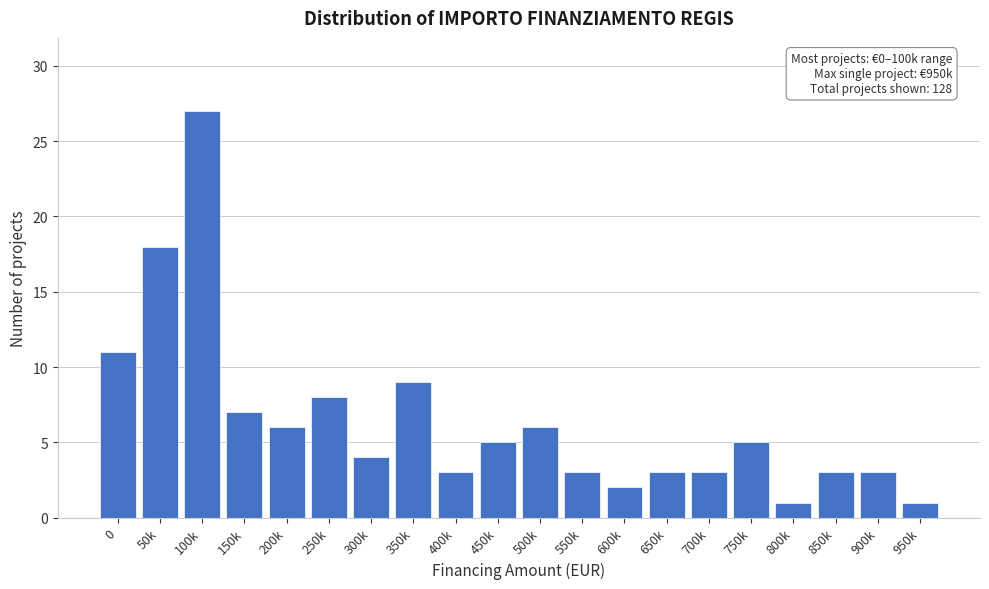

Reading left to right, list all the values displayed in this chart.

11	18	27	7	6	8	4	9	3	5	6	3	2	3	3	5	1	3	3	1